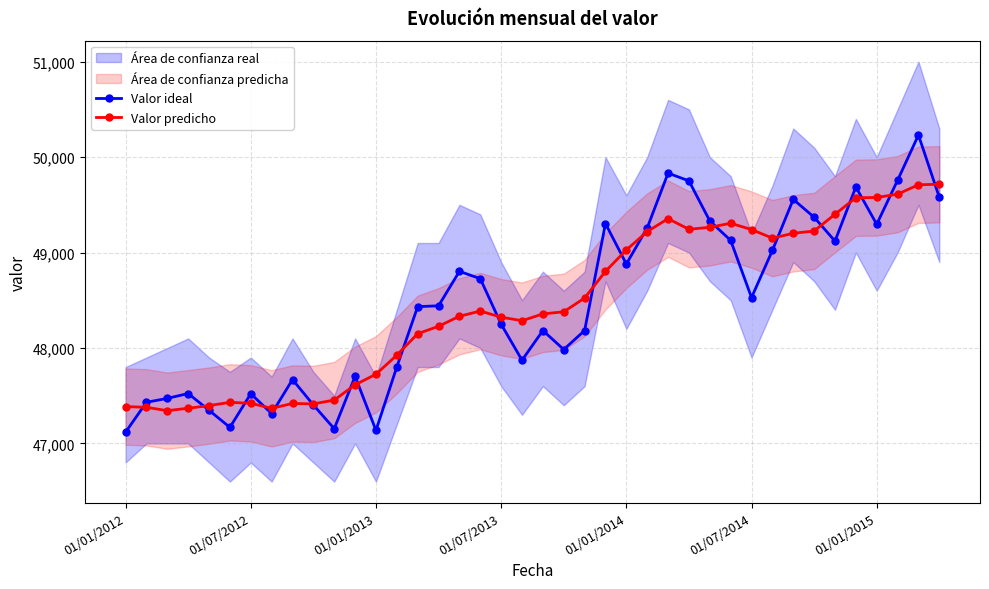

Reading left to right, list all the values displayed in this chart.

Valor ideal: 47118.0	47431.0	47472.0	47523.0	47347.0	47168.0	47521.0	47312.0	47669.0	47403.0	47154.0	47703.0	47137.0	47802.0	48433.0	48442.0	48803.0	48726.0	48249.0	47872.0	48183.0	47984.0	48183.0	49303.0	48880.0	49258.0	49832.0	49751.0	49331.0	49127.0	48528.0	49022.0	49557.0	49370.0	49120.0	49687.0	49296.0	49757.0	50231.0	49579.0
Valor predicho: 47386.0	47378.2	47343.2	47368.6	47396.3	47430.3	47420.4	47367.7	47418.6	47414.1	47454.3	47614.4	47724.9	47924.9	48149.4	48227.4	48332.4	48386.9	48322.7	48285.7	48357.1	48379.1	48523.3	48803.3	49027.3	49219.7	49354.6	49243.9	49264.1	49306.9	49240.9	49150.7	49201.6	49225.7	49401.3	49574.0	49577.1	49611.7	49710.0	49715.8